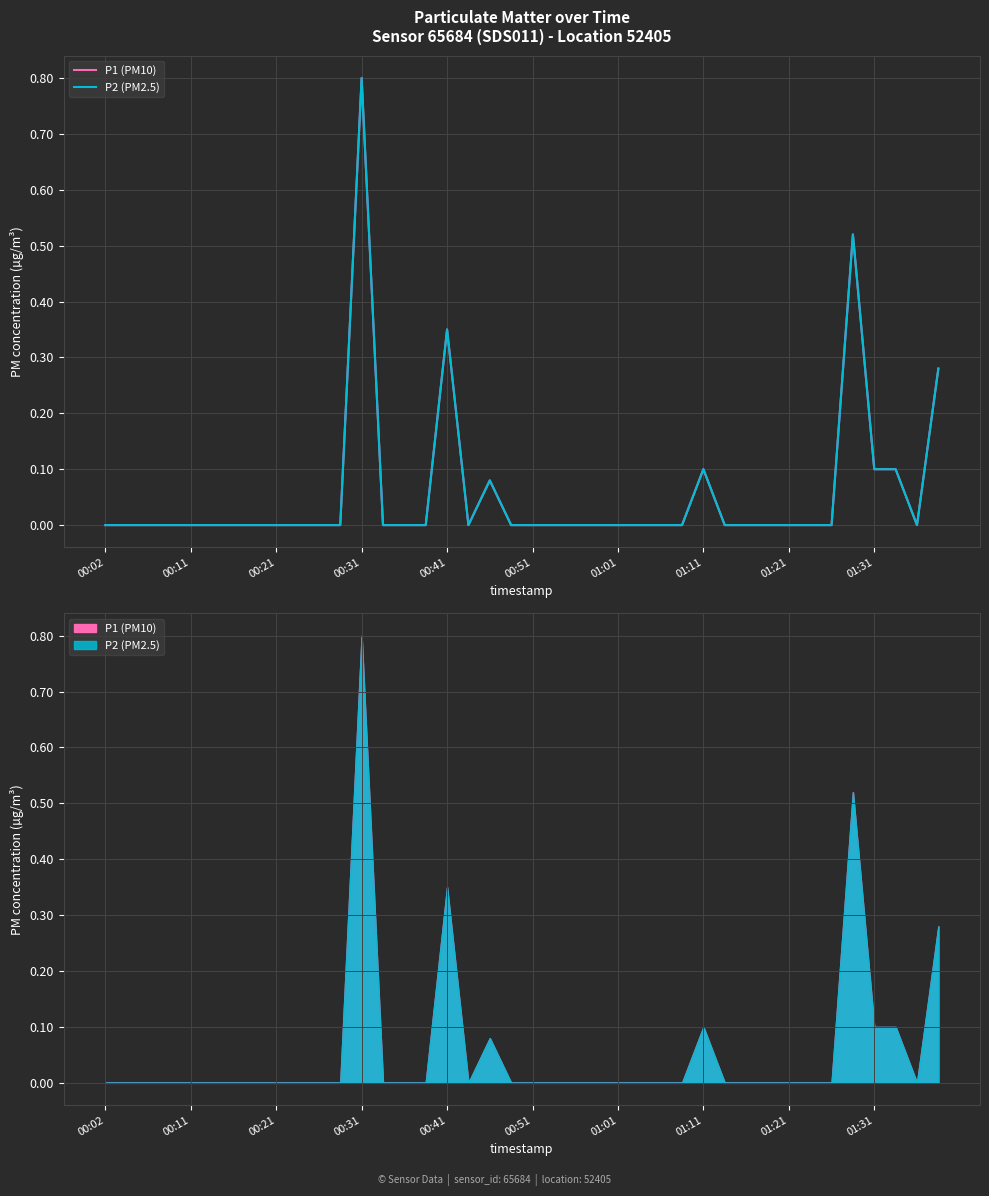

What is the label of the 6th point from the left?

00:51